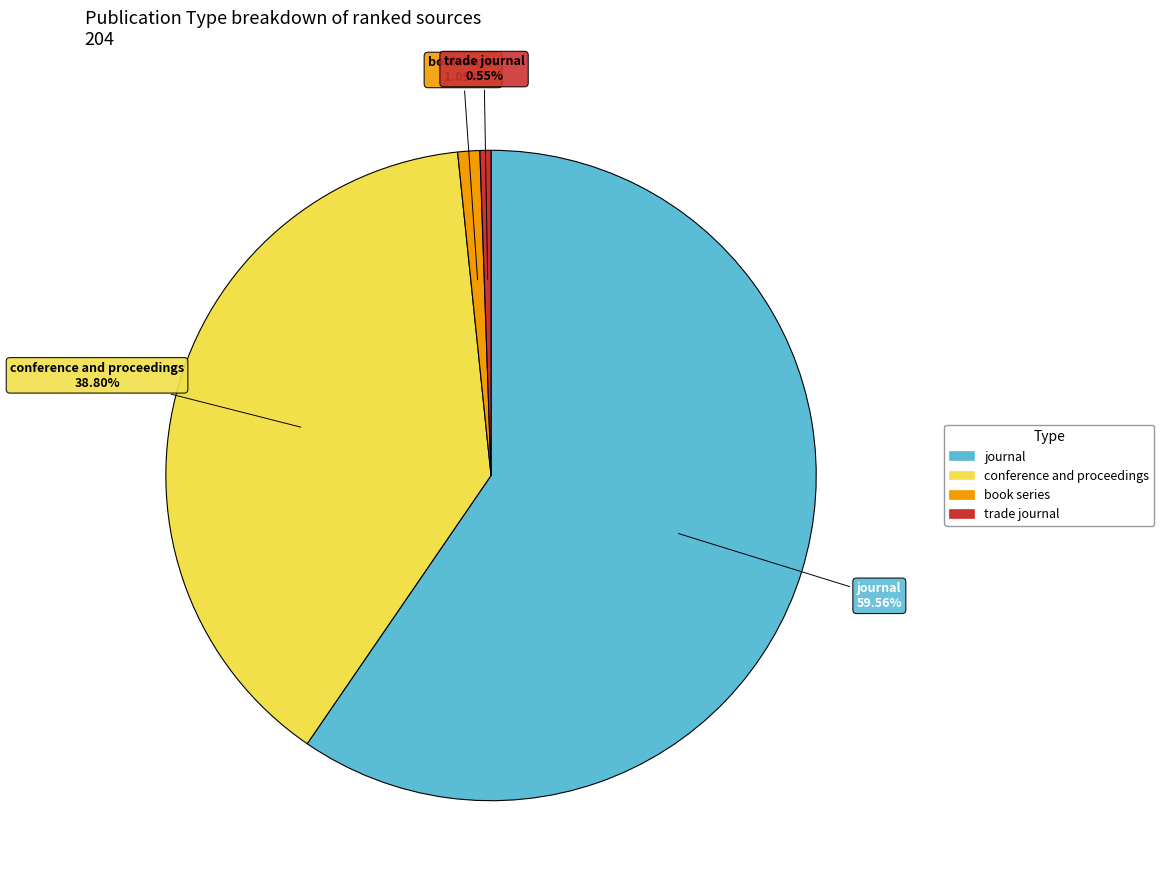

Which slice is the smallest?

trade journal